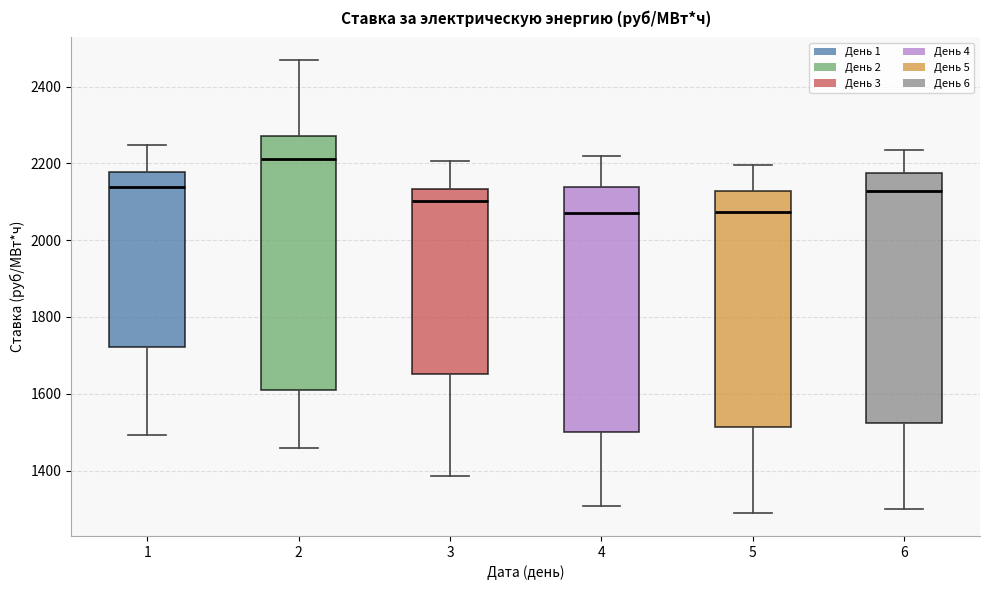

Which box's median line is the highest?

2